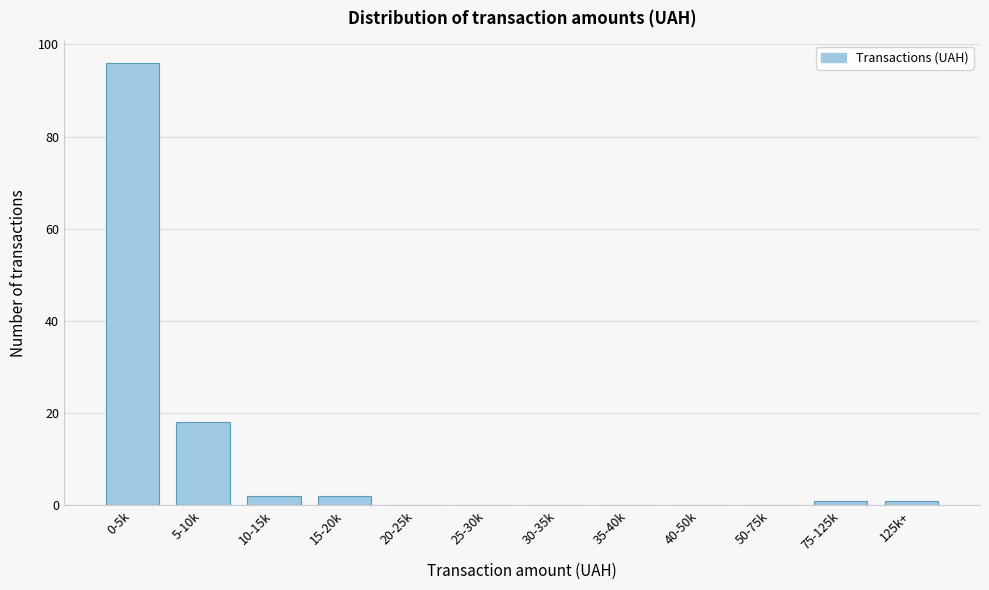

Reading left to right, what are all the values shown in this chart?

0-5k=96	5-10k=18	10-15k=2	15-20k=2	20-25k=0	25-30k=0	30-35k=0	35-40k=0	40-50k=0	50-75k=0	75-125k=1	125k+=1